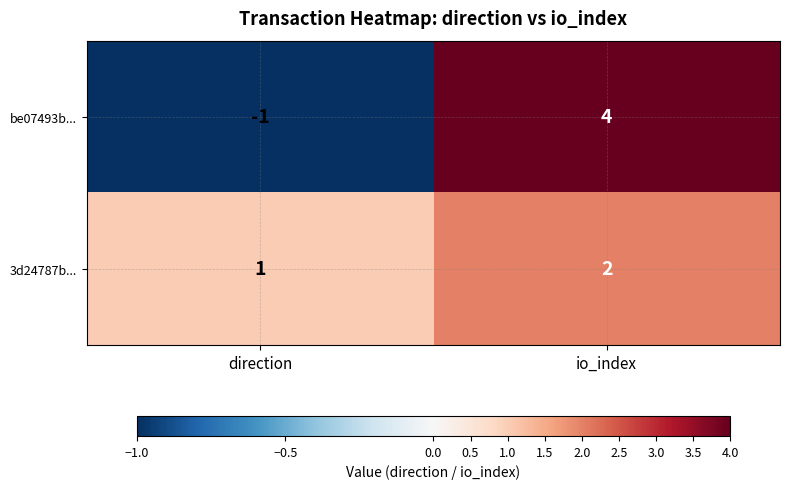

The be07493b... series shows 4 at io_index. True or false?

True